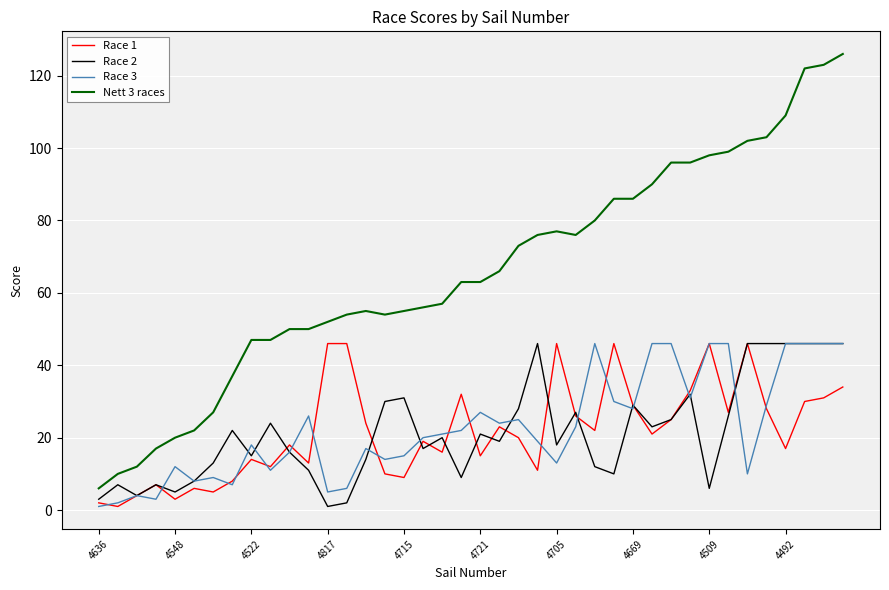

What are all the series names shown in the legend?

Race 1, Race 2, Race 3, Nett 3 races